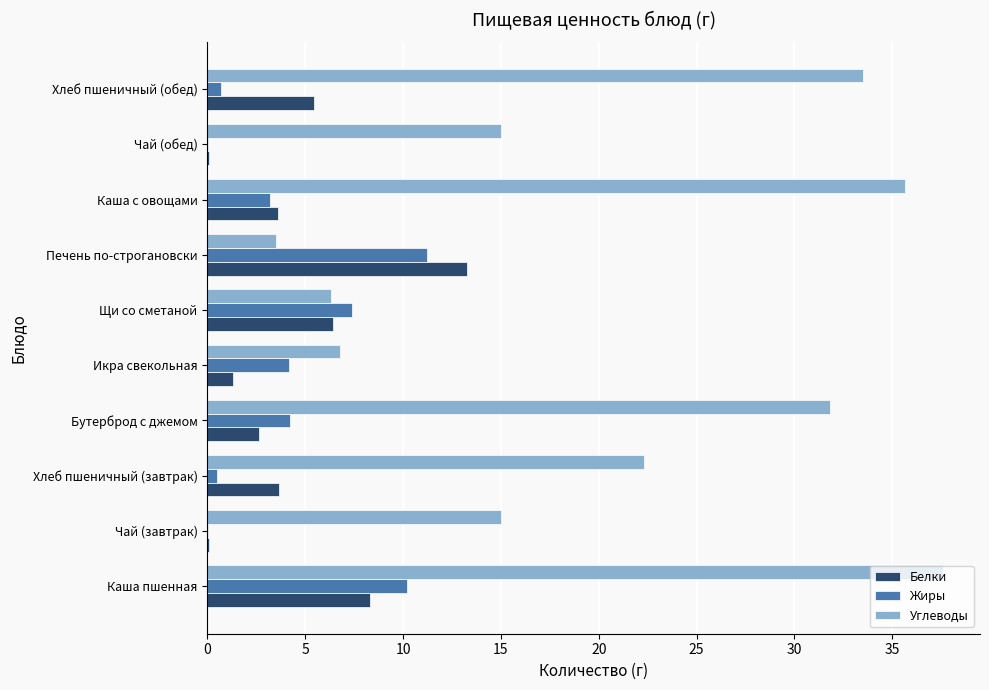

Which series has the largest total across all categories?

Углеводы